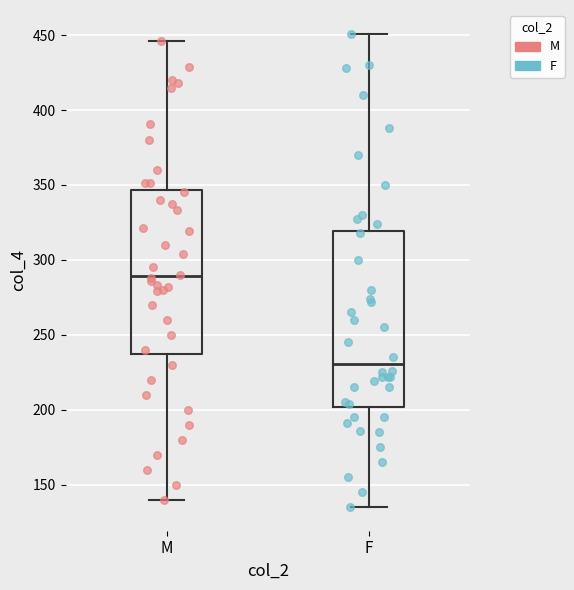

Which box's median line is the highest?

M